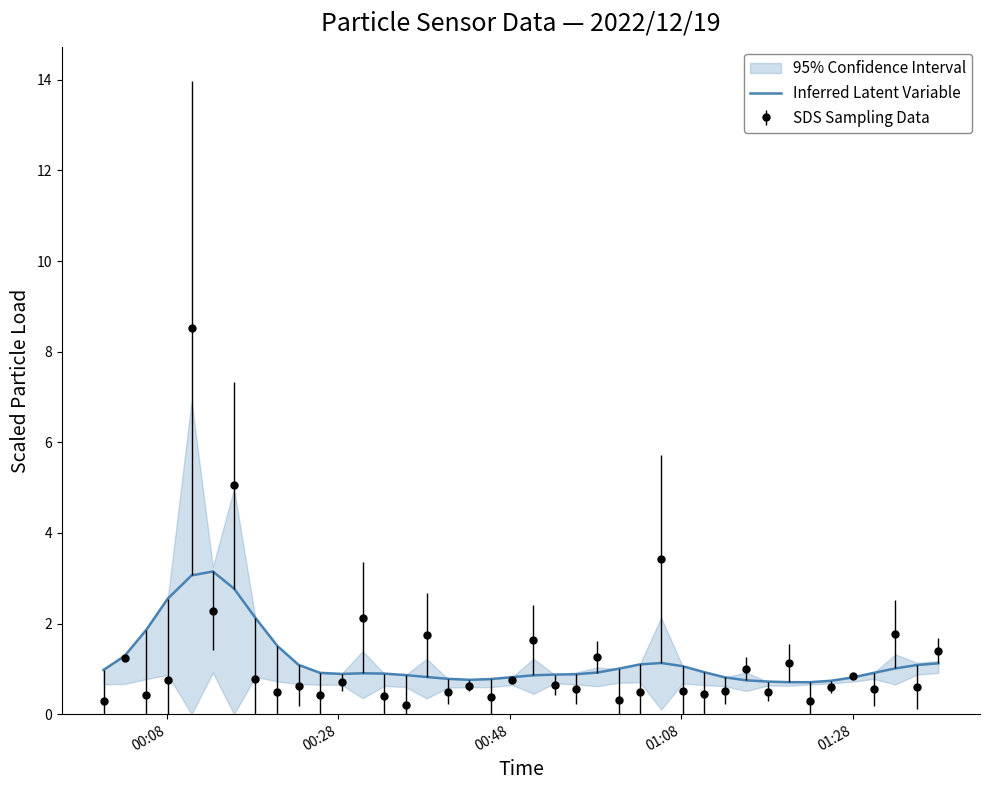

Reading left to right, extract all data points from this chart.

1.0	1.3	1.9	2.5	3.1	3.1	2.8	2.1	1.5	1.1	0.9	0.9	0.9	0.9	0.9	0.8	0.8	0.8	0.8	0.8	0.9	0.9	0.9	0.9	1.0	1.1	1.1	1.1	0.9	0.8	0.7	0.7	0.7	0.7	0.7	0.8	0.9	1.0	1.1	1.1